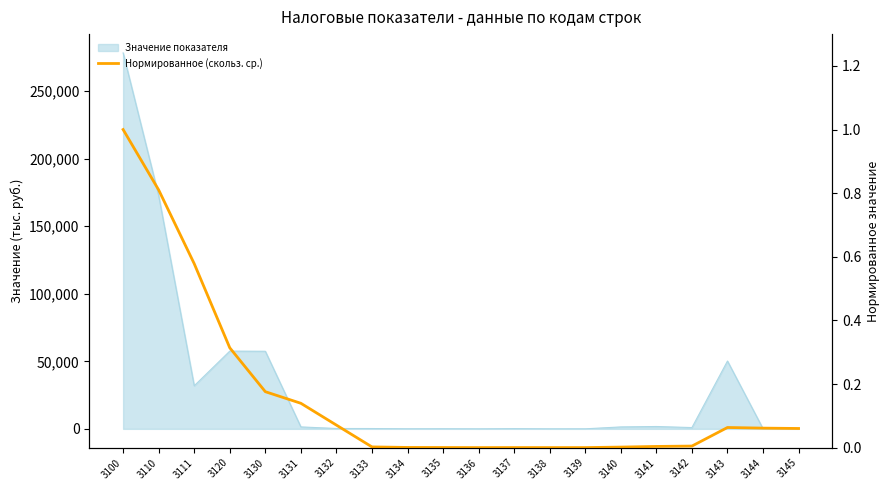

Reading left to right, what are all the values shown in this chart?

3100=1.0	3110=0.8	3111=0.6	3120=0.3	3130=0.2	3131=0.1	3132=0.1	3133=0.0	3134=0.0	3135=0.0	3136=0.0	3137=0.0	3138=0.0	3139=0.0	3140=0.0	3141=0.0	3142=0.0	3143=0.1	3144=0.1	3145=0.1